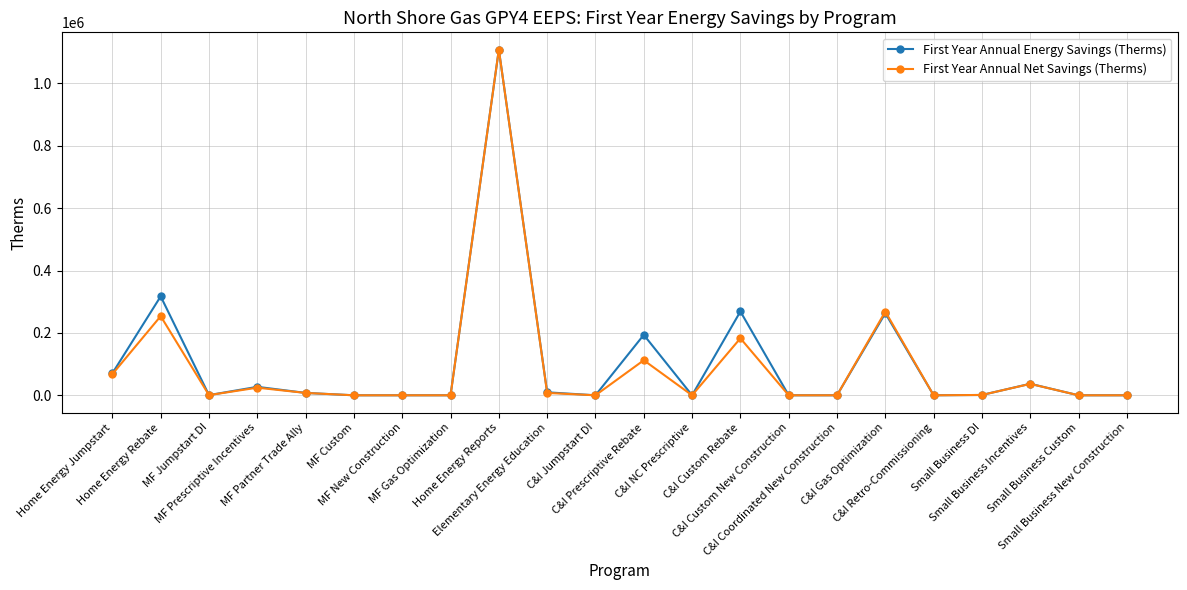

The First Year Annual Energy Savings (Therms) series shows -760256 at C&I Retro-Commissioning. True or false?

False